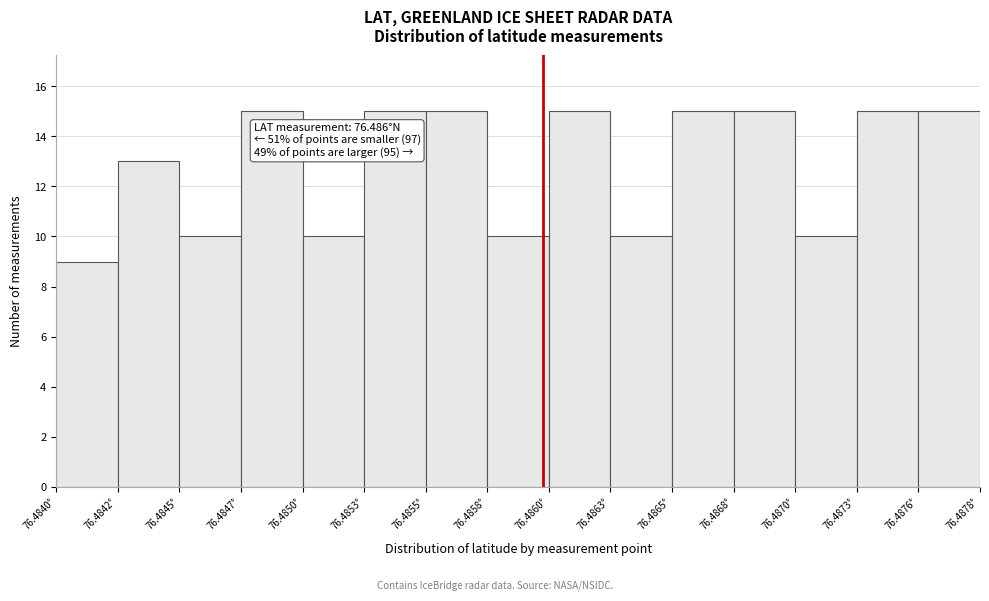

Reading left to right, what are all the values shown in this chart?

9	13	10	15	10	15	15	10	15	10	15	15	10	15	15